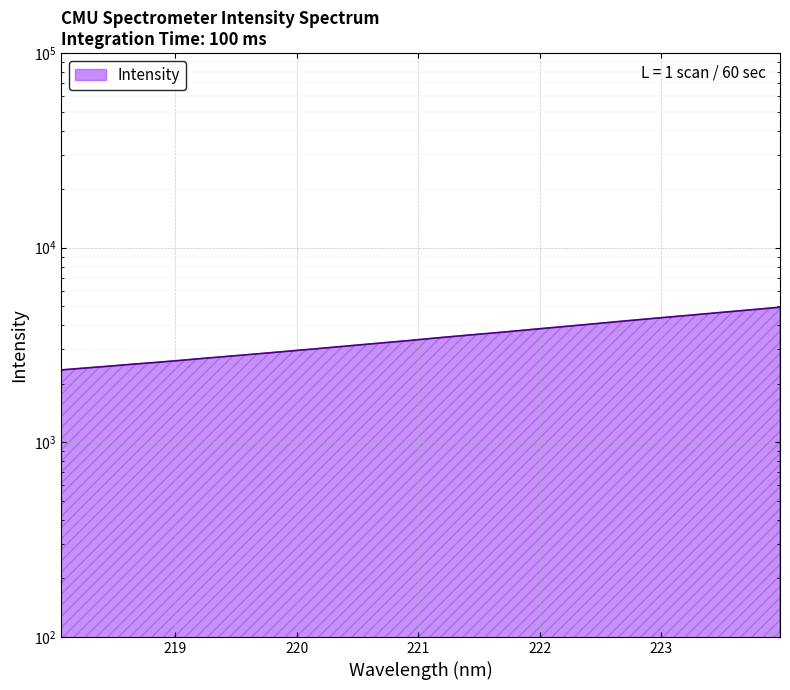

Is it true that the value at 222.6447 is 4171.3?

True